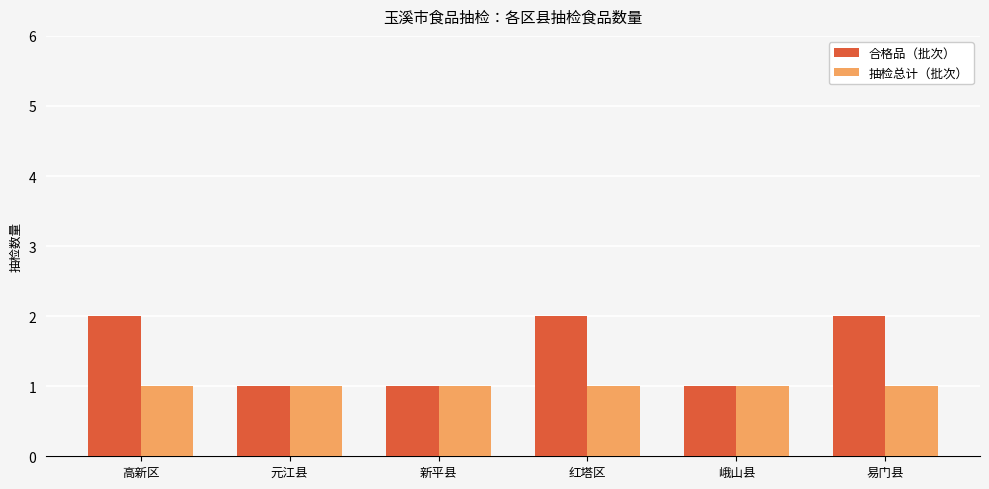

What is the value of the 抽检总计（批次） bar at the 6th from the left?

1